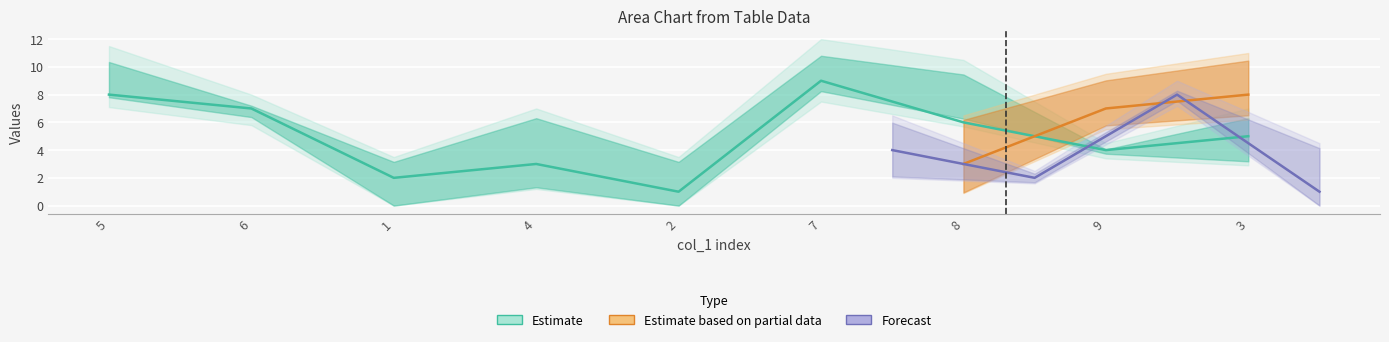

In col_5, how many points are lower than both neighbors (excluding endpoints)?

3